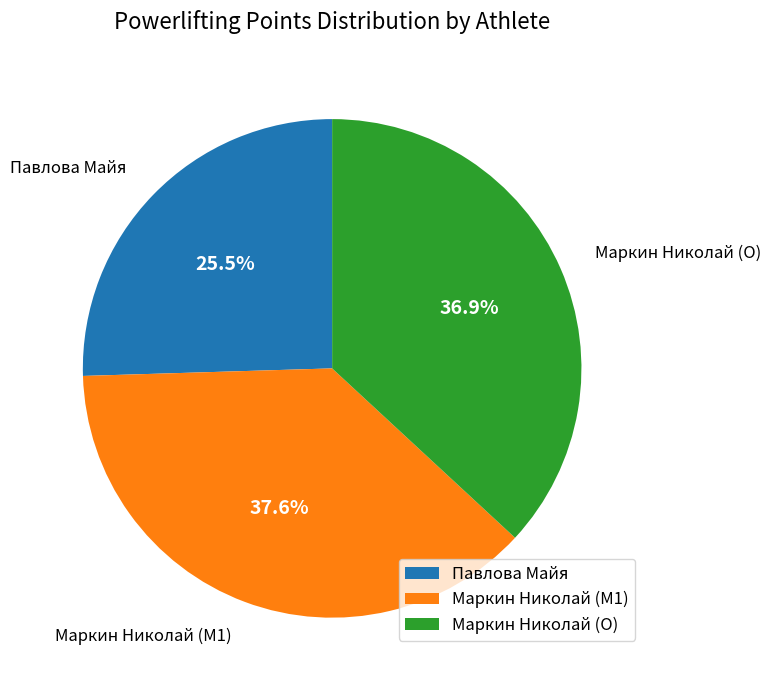

What is the ratio of the value at Маркин Николай (M1) to the value at Маркин Николай (O)?

1.0